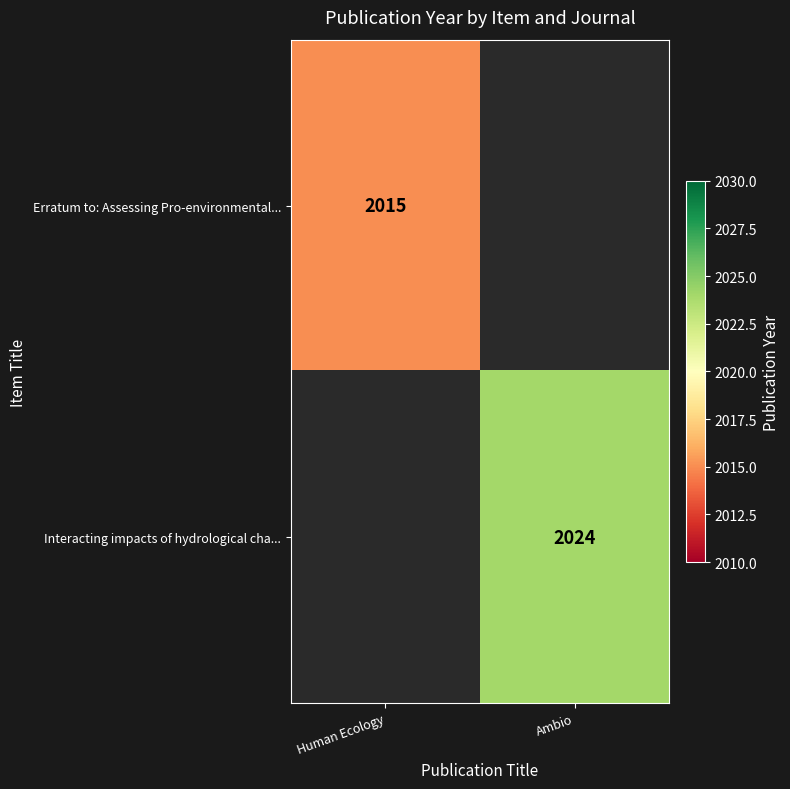

The value of Interacting impacts of hydrological cha... at Ambio is 2024. True or false?

True